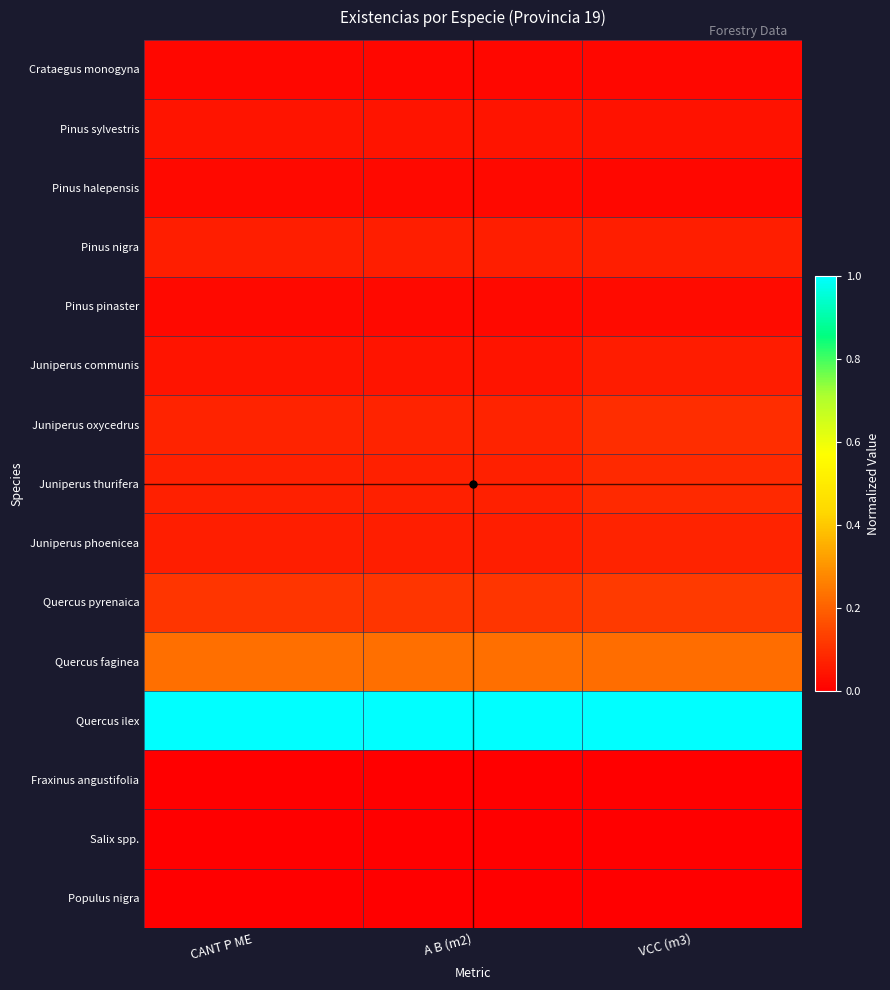

Reading left to right, what are all the values shown in this chart?

Crataegus monogyna: CANT P ME=0.0	A B (m2)=0.0	VCC (m3)=0.0
Pinus sylvestris: CANT P ME=0.0	A B (m2)=0.0	VCC (m3)=0.0
Pinus halepensis: CANT P ME=0.0	A B (m2)=0.0	VCC (m3)=0.0
Pinus nigra: CANT P ME=0.1	A B (m2)=0.1	VCC (m3)=0.1
Pinus pinaster: CANT P ME=0.0	A B (m2)=0.0	VCC (m3)=0.0
Juniperus communis: CANT P ME=0.0	A B (m2)=0.0	VCC (m3)=0.1
Juniperus oxycedrus: CANT P ME=0.1	A B (m2)=0.1	VCC (m3)=0.1
Juniperus thurifera: CANT P ME=0.1	A B (m2)=0.1	VCC (m3)=0.1
Juniperus phoenicea: CANT P ME=0.1	A B (m2)=0.1	VCC (m3)=0.1
Quercus pyrenaica: CANT P ME=0.1	A B (m2)=0.1	VCC (m3)=0.1
Quercus faginea: CANT P ME=0.2	A B (m2)=0.2	VCC (m3)=0.2
Quercus ilex: CANT P ME=1.0	A B (m2)=1.0	VCC (m3)=1.0
Fraxinus angustifolia: CANT P ME=0.0	A B (m2)=0.0	VCC (m3)=0.0
Salix spp.: CANT P ME=0.0	A B (m2)=0.0	VCC (m3)=0.0
Populus nigra: CANT P ME=0.0	A B (m2)=0.0	VCC (m3)=0.0